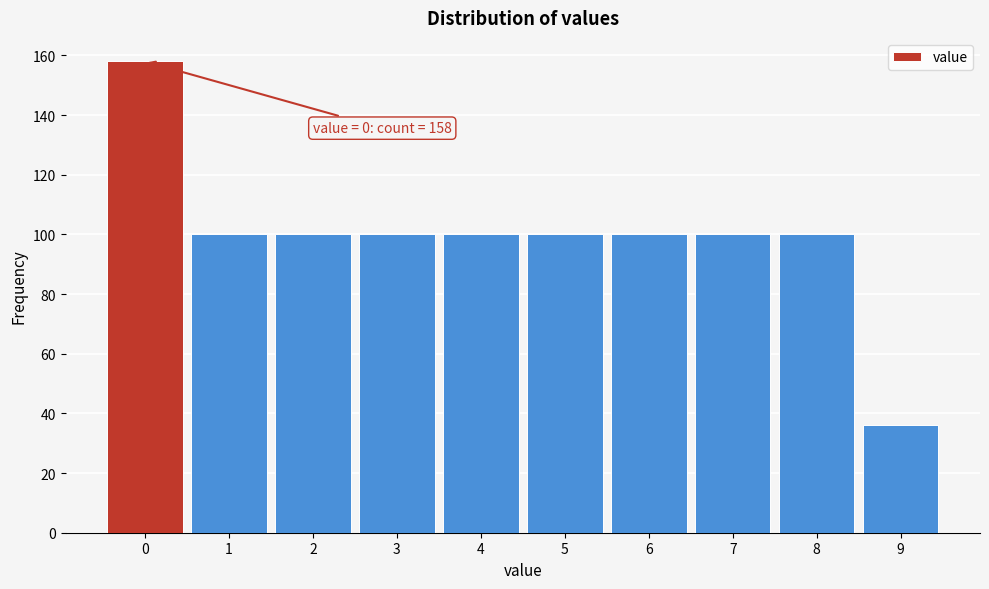

Reading left to right, transcribe all the data shown in this chart.

158	100	100	100	100	100	100	100	100	36